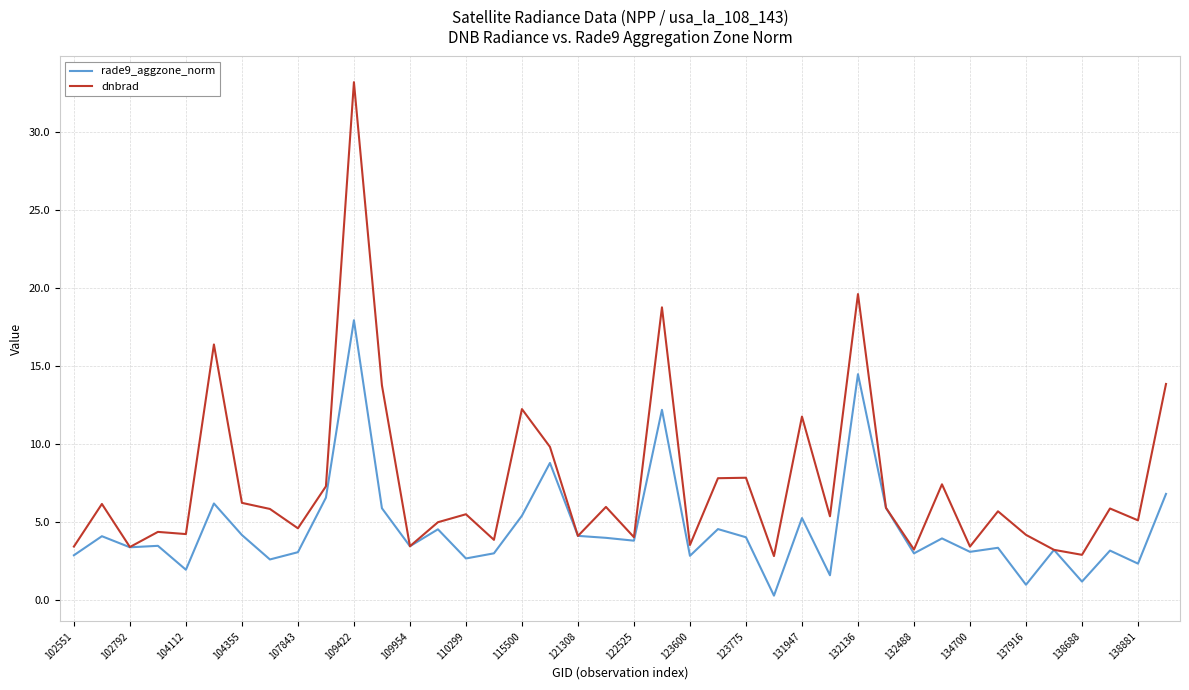

Which series has the largest total across all categories?

dnbrad